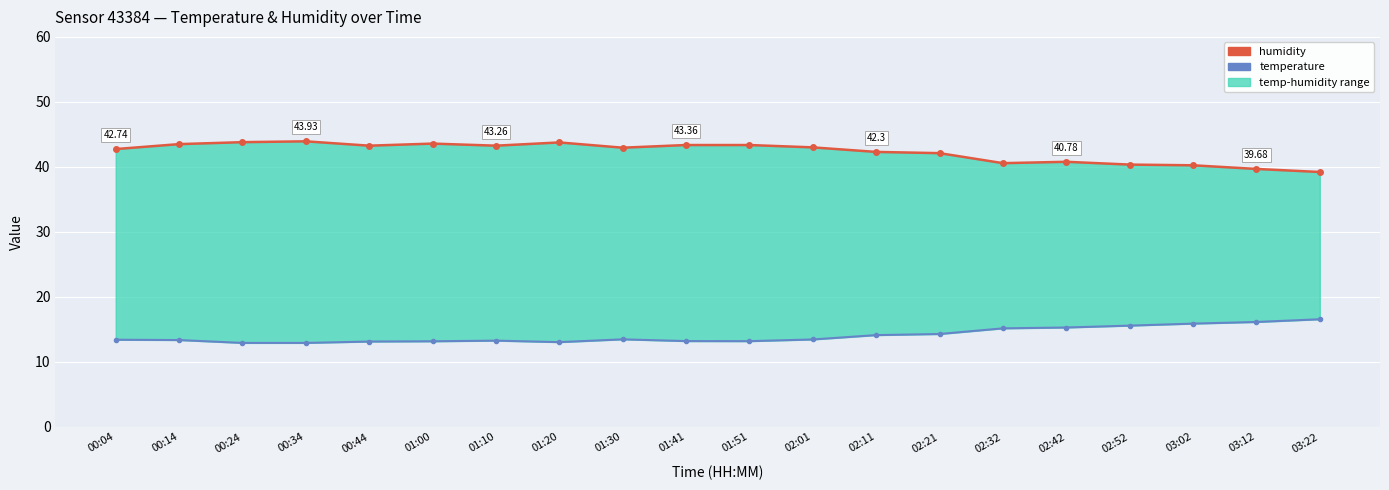

What position from the left is 02:52?

17